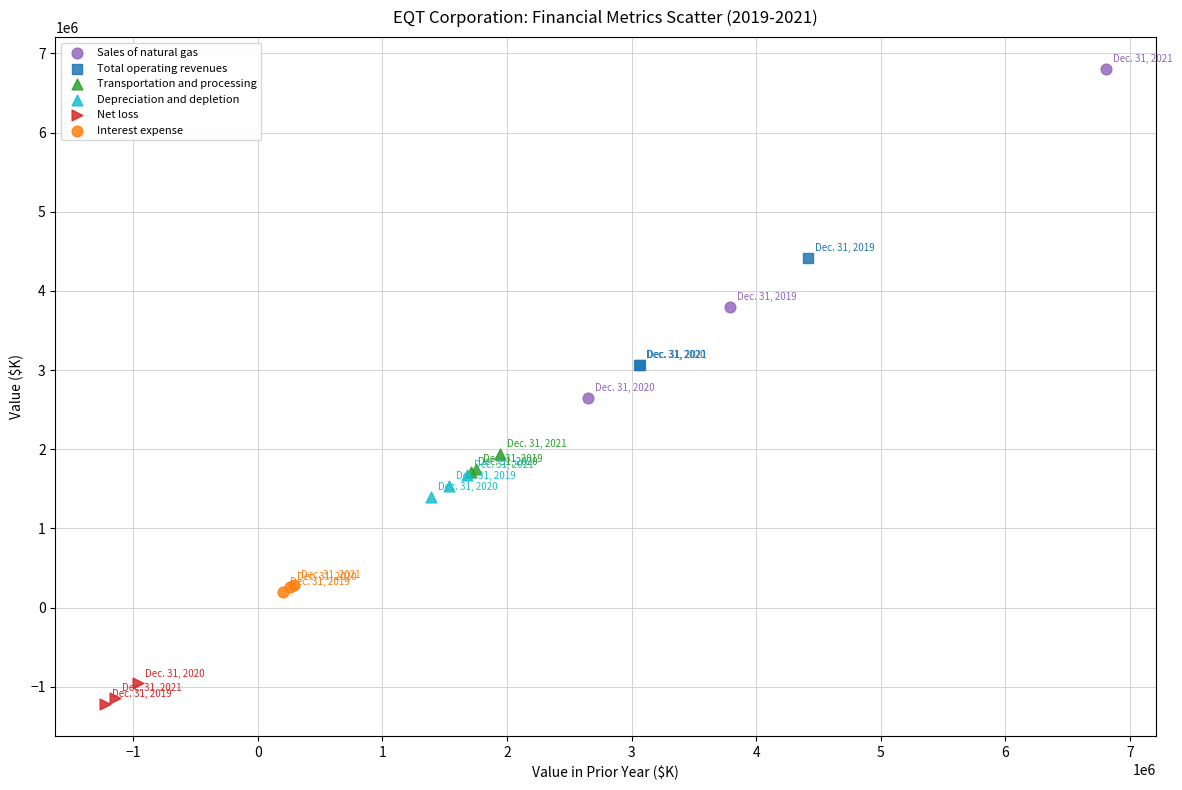

Which series contains the lowest Y value?

Net loss